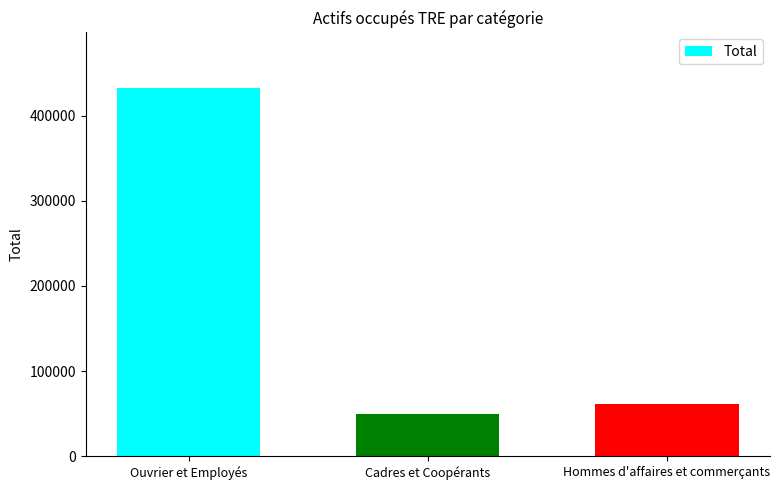

Where does the data first go above 61331?

Ouvrier et Employés